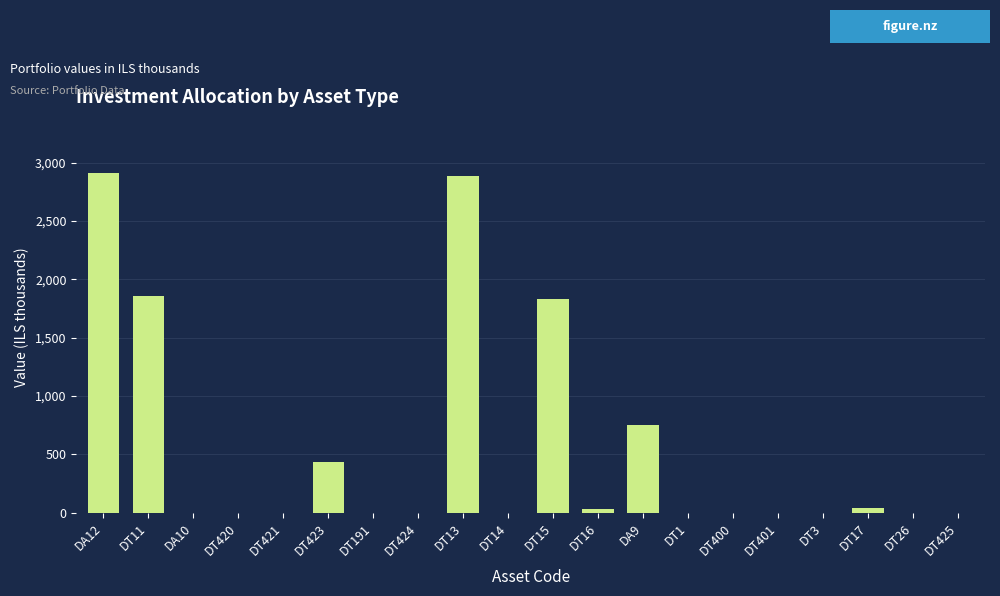

What is the sum of the values at DT13 and DA12?

5794.4